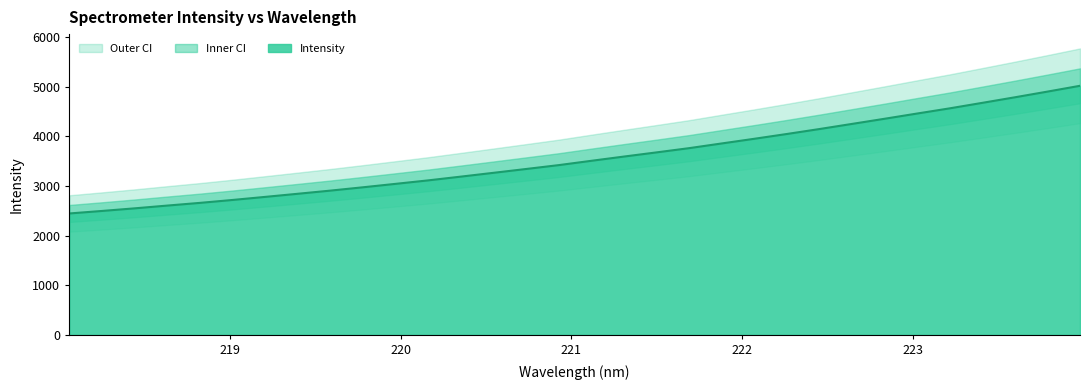

Reading left to right, list all the values displayed in this chart.

2447.1	2497.8	2550.3	2606.1	2660.5	2719.2	2781.2	2844.1	2907.7	2974.9	3044.1	3114.1	3189.7	3266.3	3343.5	3421.5	3508.4	3593.8	3677.9	3763.3	3858.1	3952.2	4049.0	4148.6	4252.0	4355.7	4461.3	4565.7	4676.5	4788.4	4903.1	5020.1